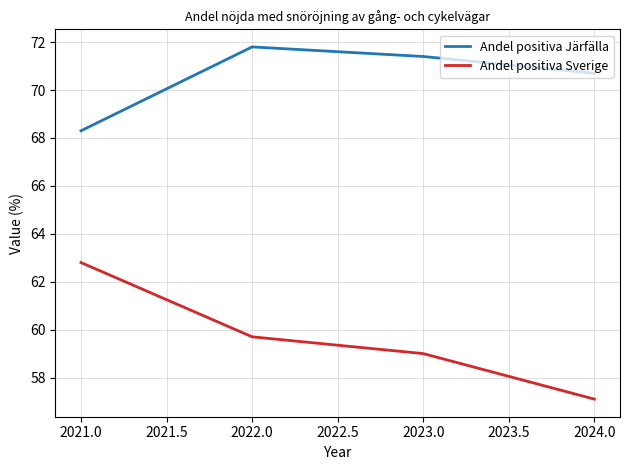

What position from the left is 2024.0?

4